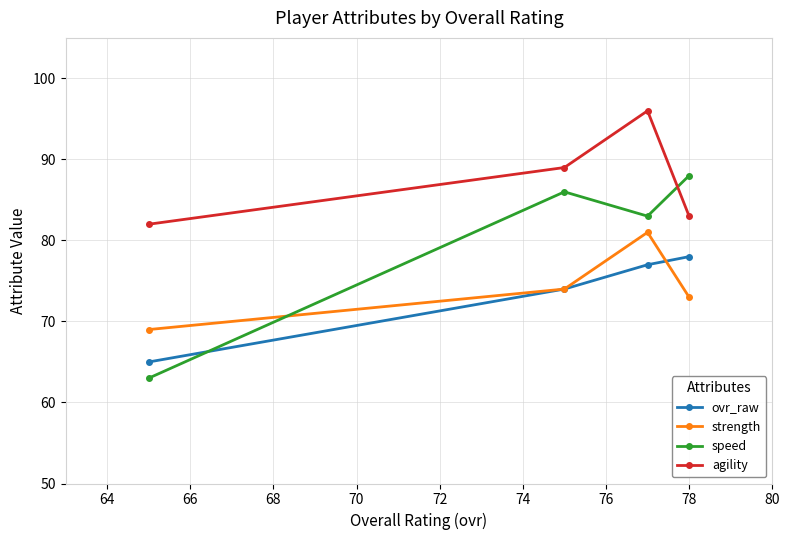

Rank the series by their maximum value, from highest to lowest.

agility, speed, strength, ovr_raw